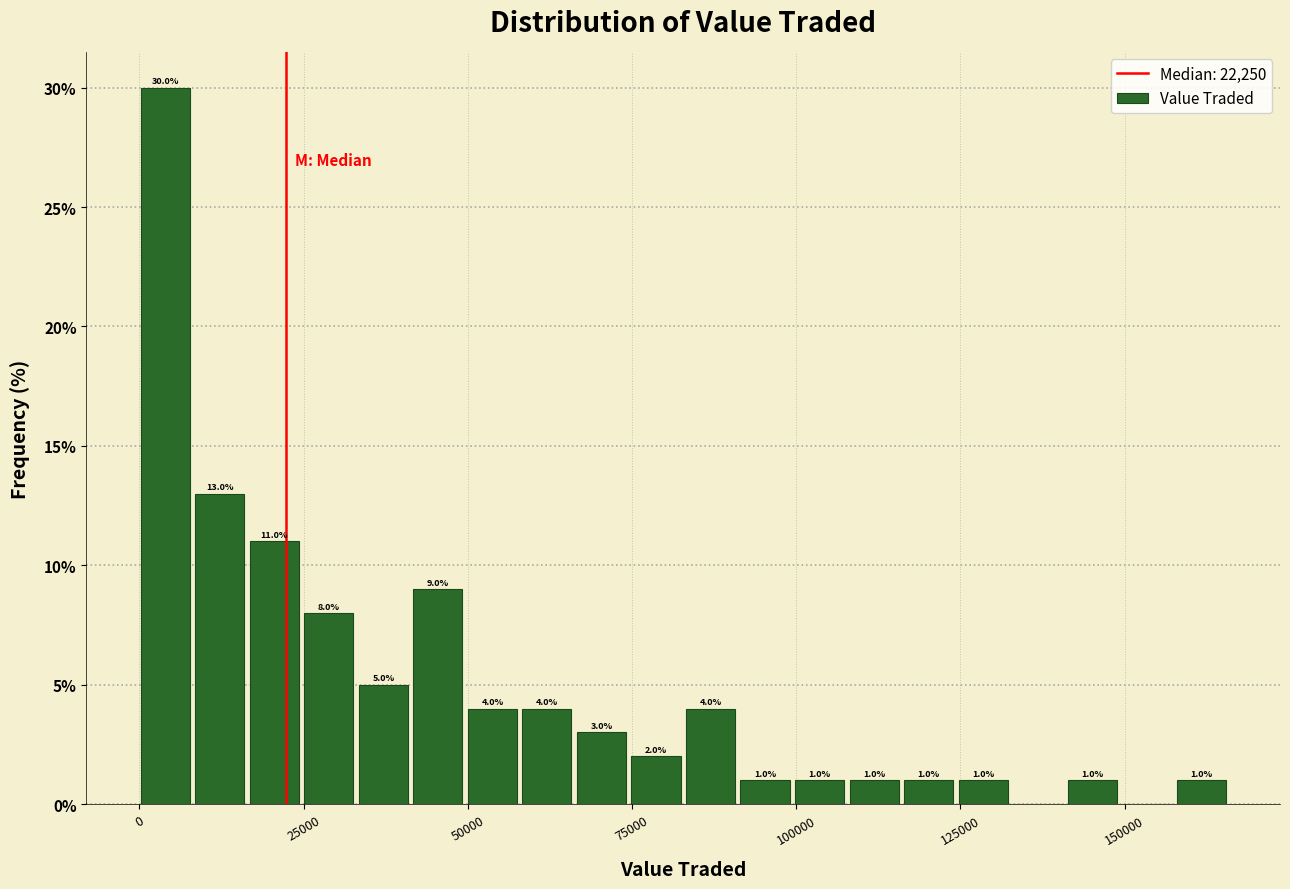

Read against the x-axis, roughly where is the centre of the tallest bar?

5000